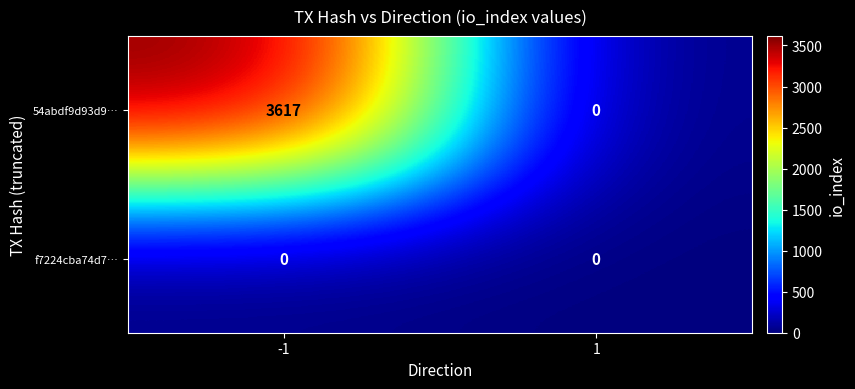

What is the spread (max minus min) of values at -1?

3617